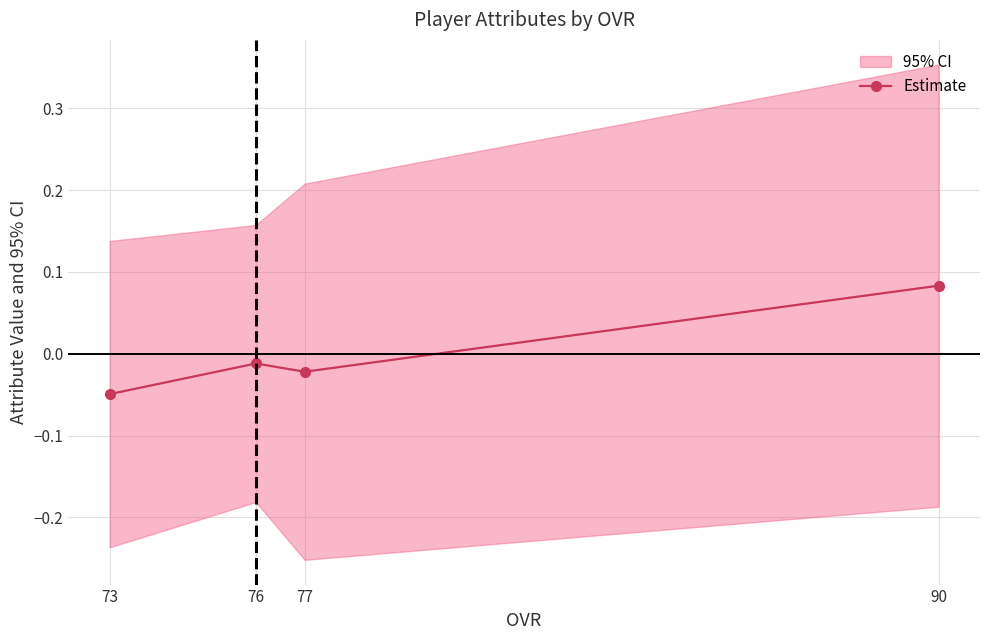

At which label does the data first exceed 0?

90